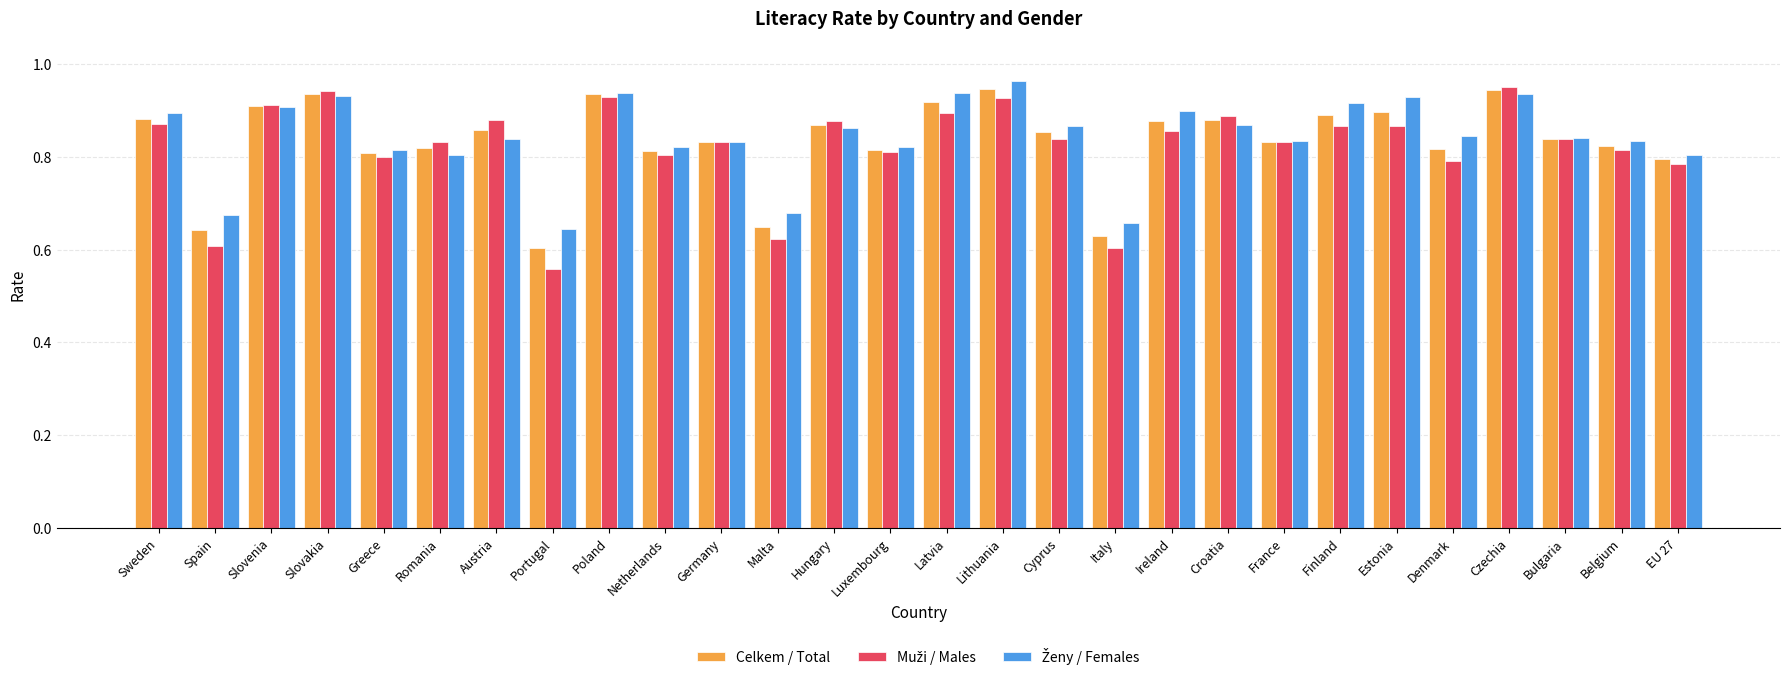

Where is Celkem / Total nearest to the value 0?

Portugal